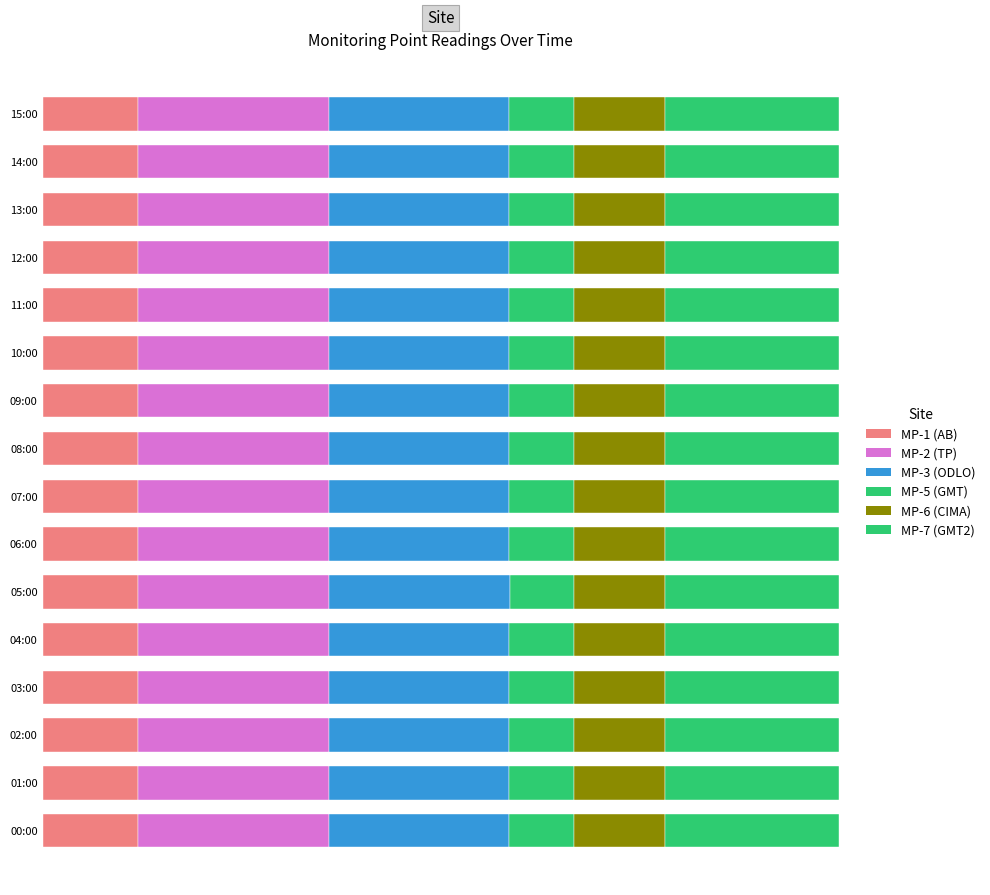

The value of MP-6 at 01:00 is 0.1. True or false?

False